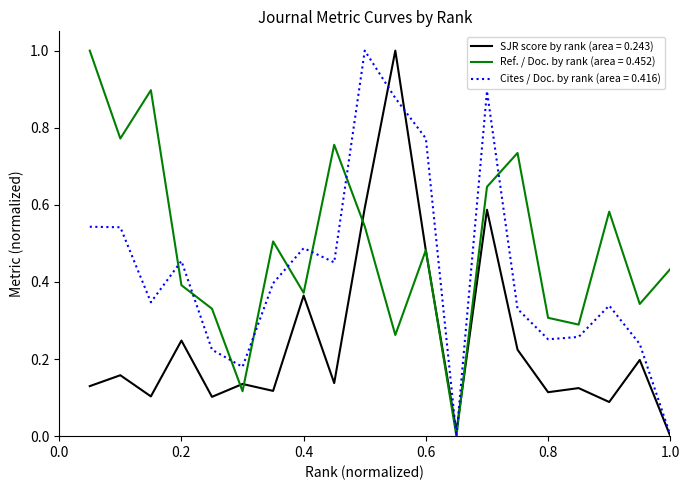

Which series has the largest total across all categories?

Ref. / Doc. by rank (area = 0.452)